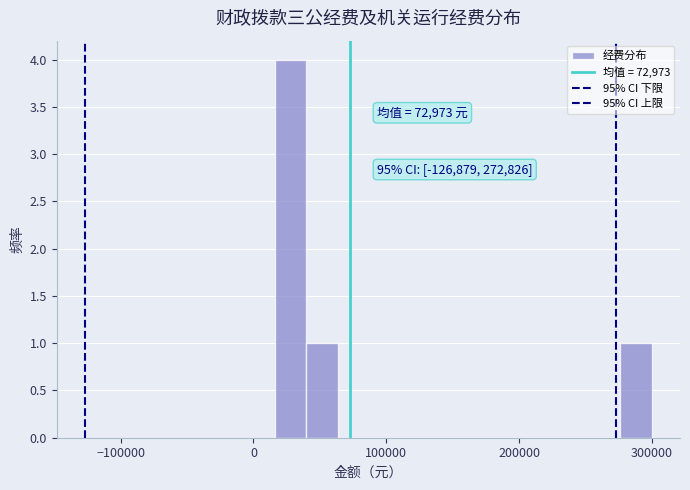

Read against the x-axis, roughly where is the centre of the tallest bar?

30000